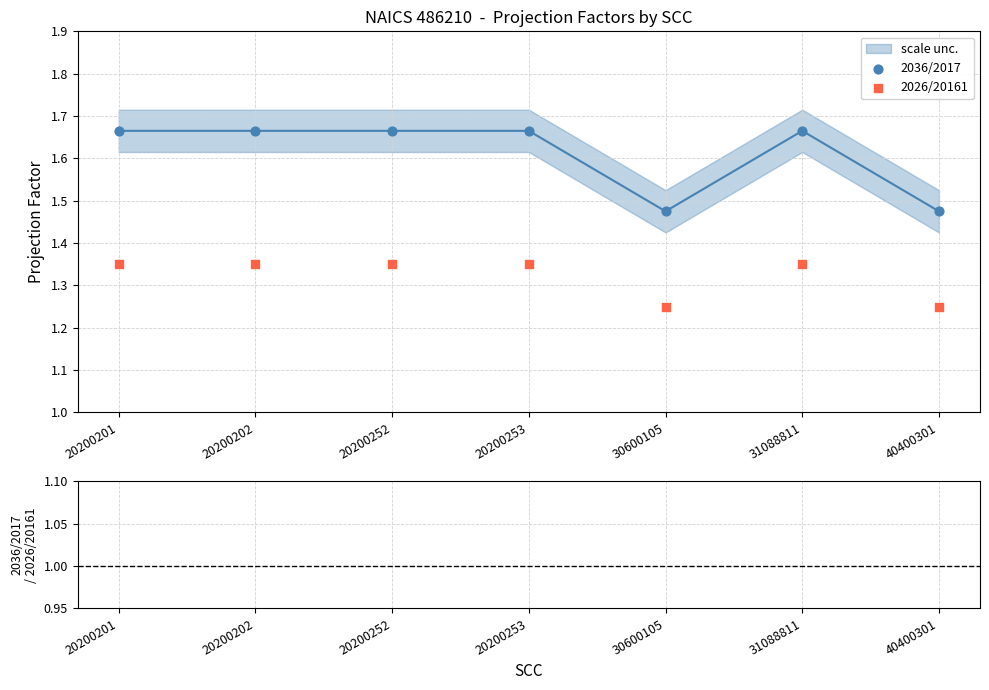

At which category is the sum across all series the highest?

20200201